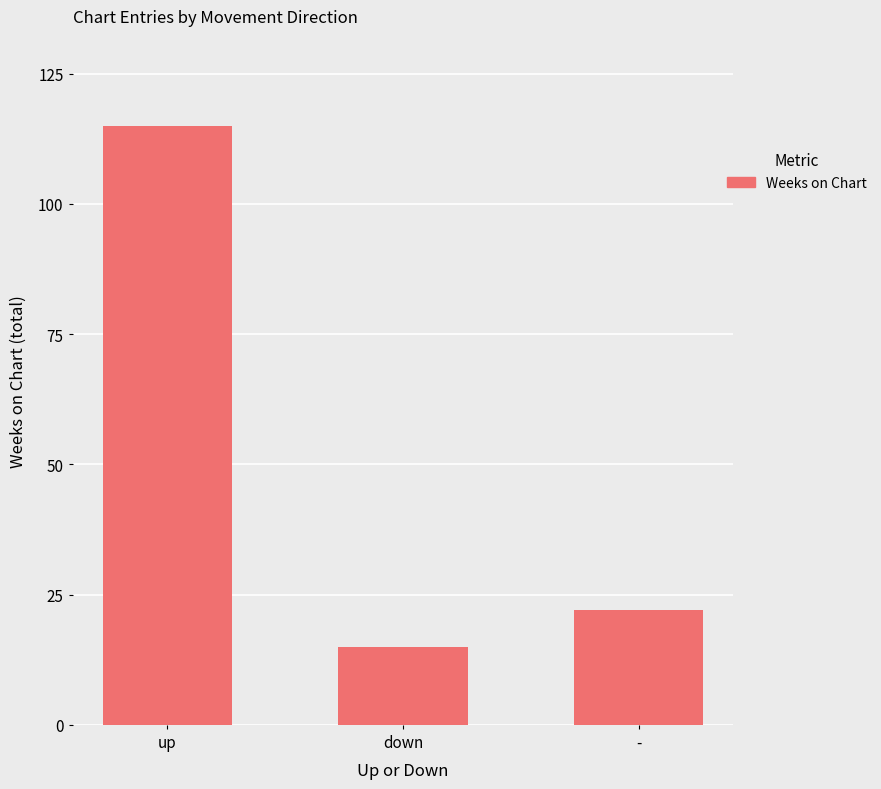

Which has a higher value, down or -?

-